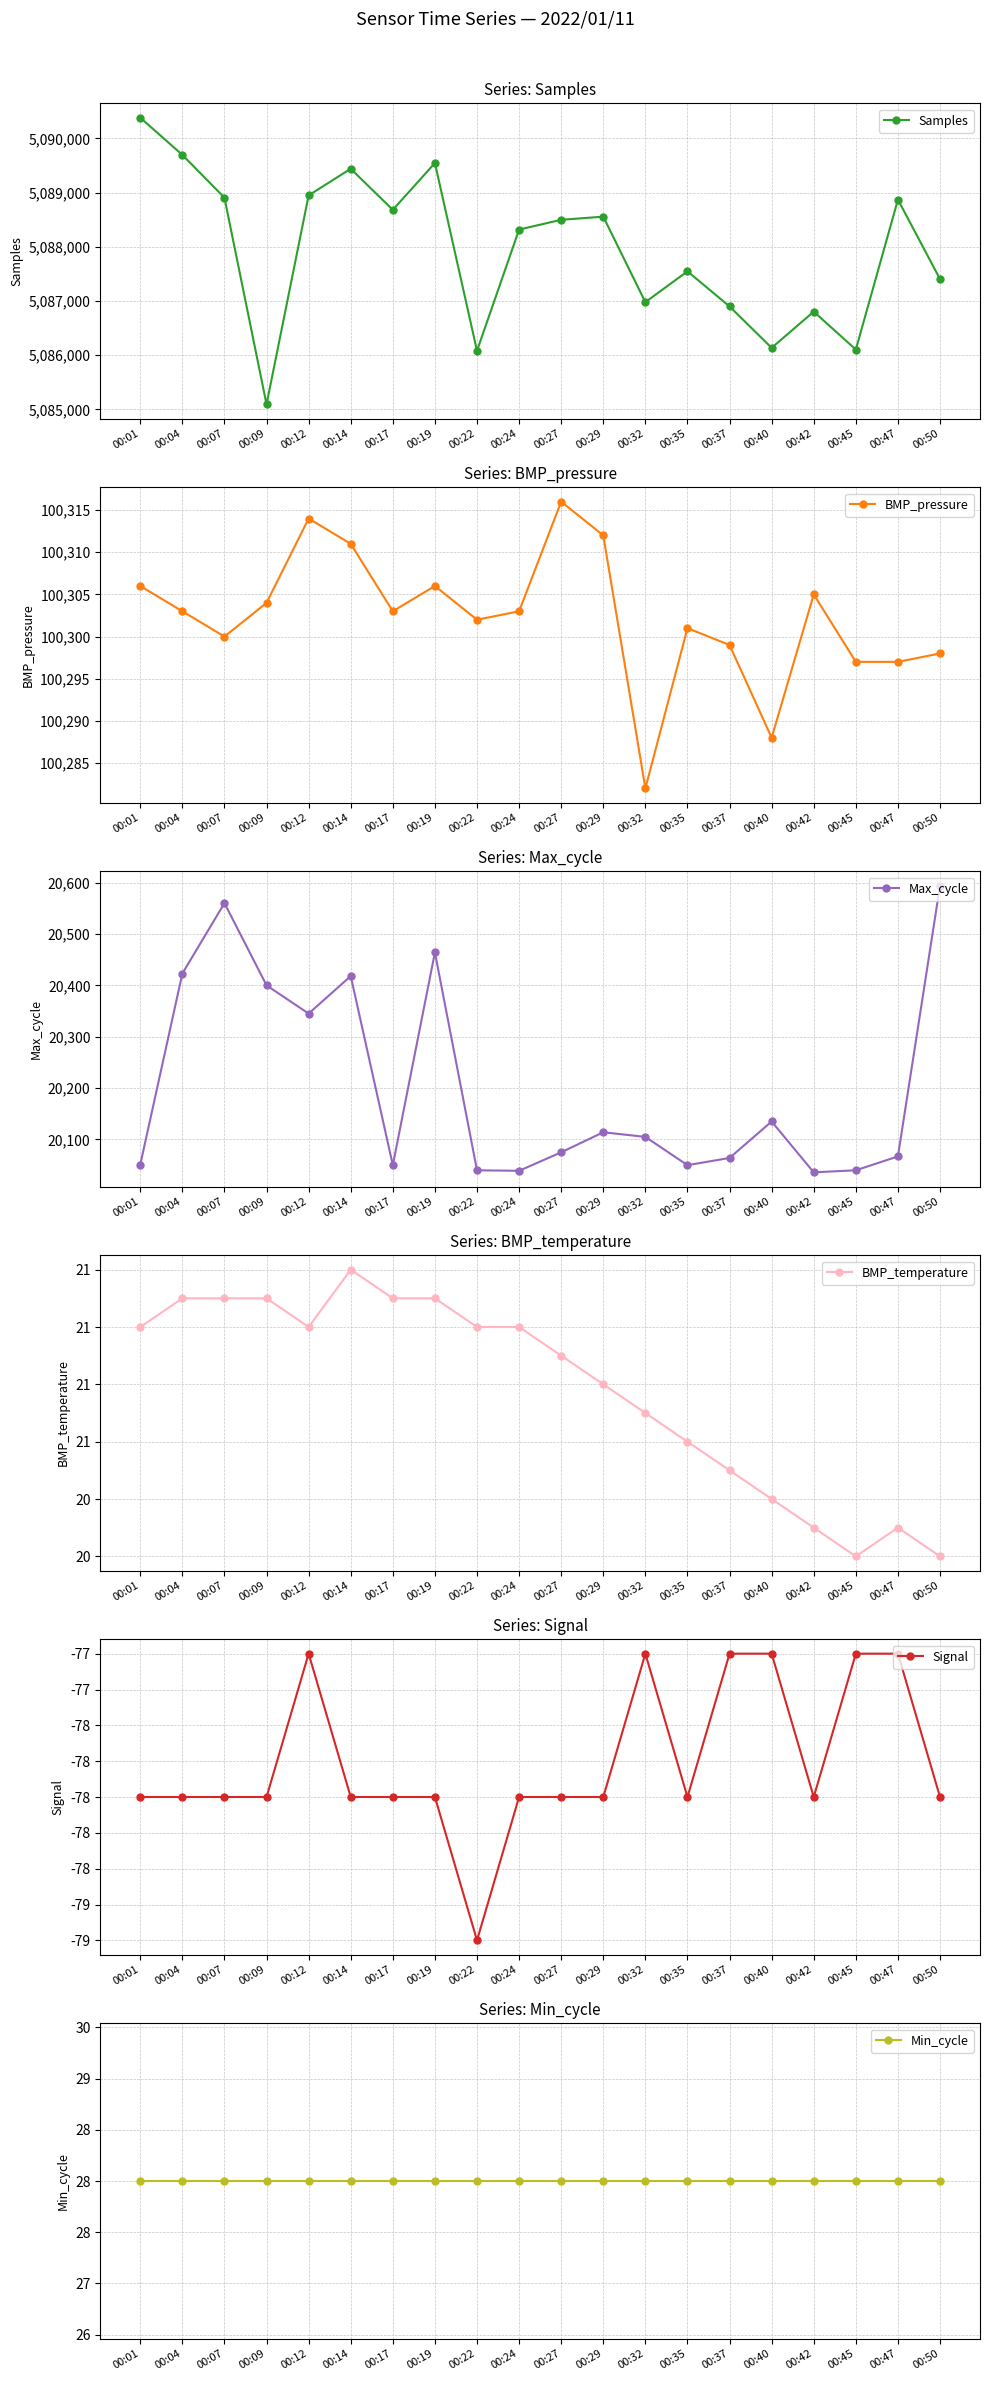

True or false: Signal has a value of -78.0 at 00:19.

True